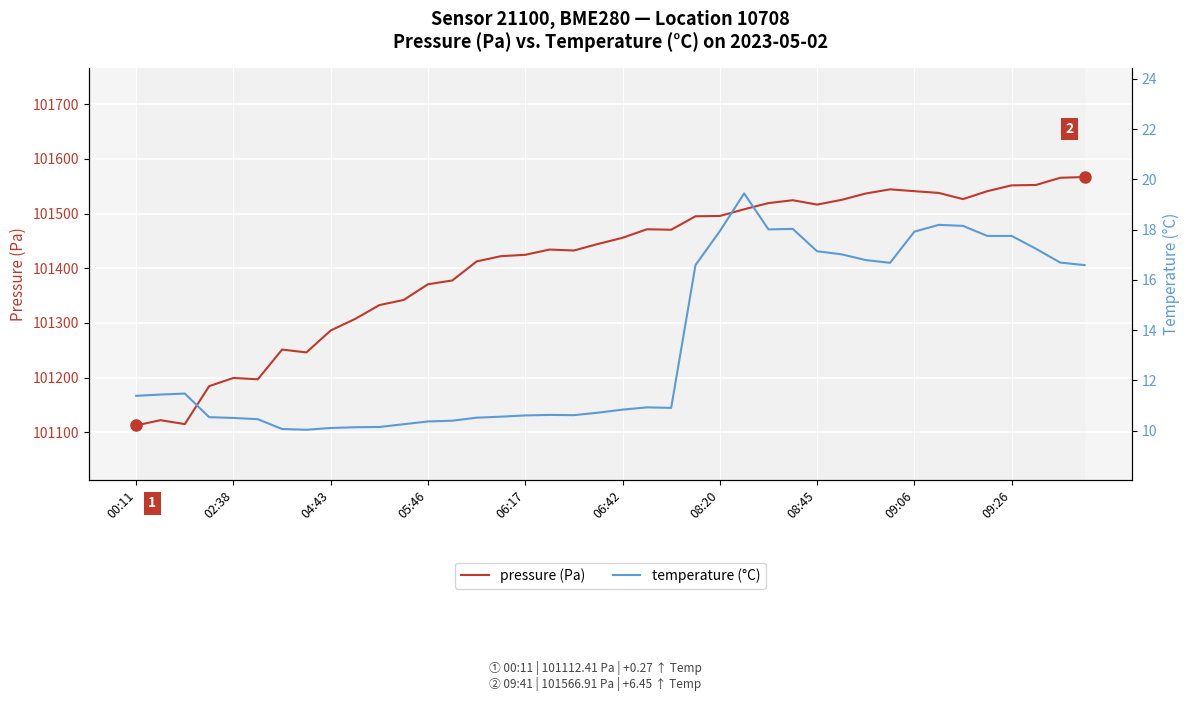

Count the number of data series in this chart.

2